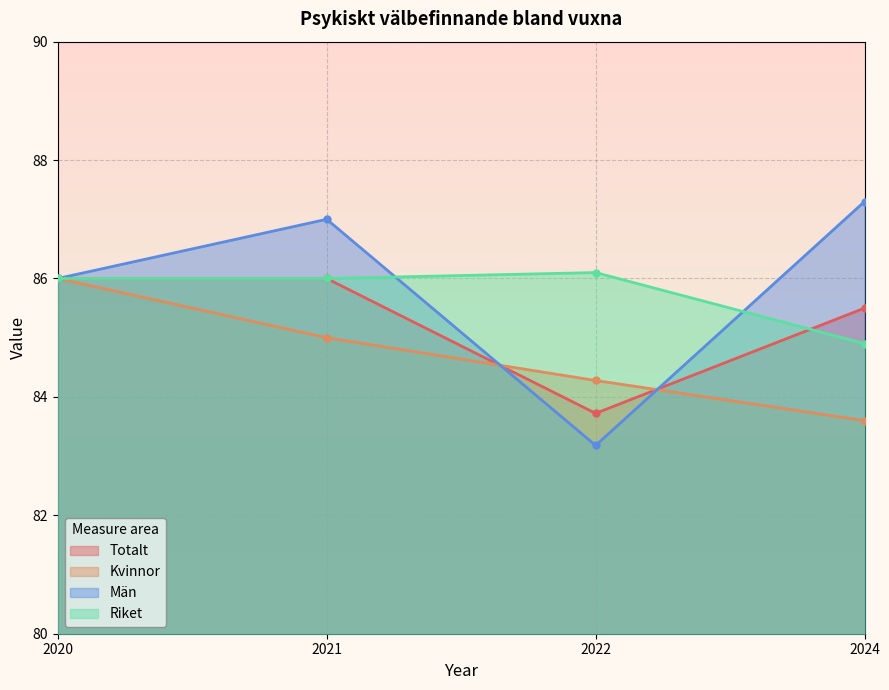

What is the difference between the second highest and minimum values in the Totalt series?

2.3